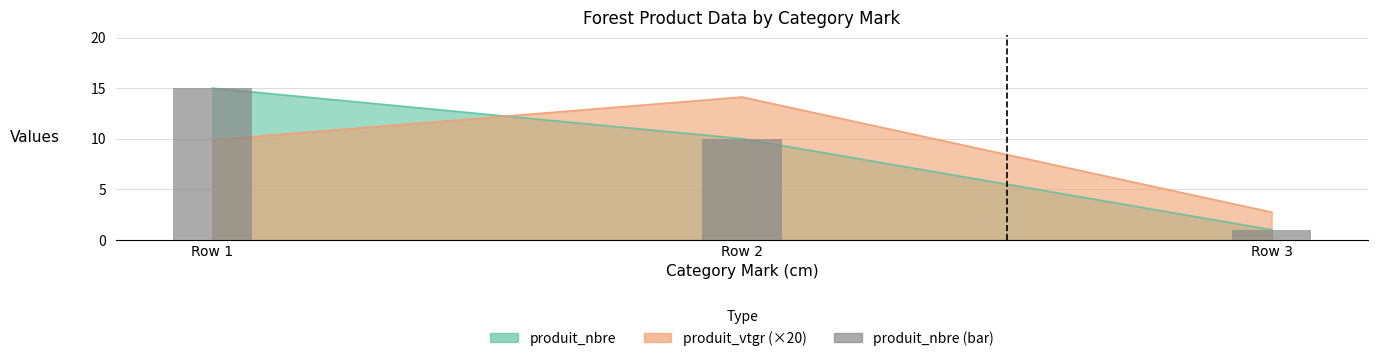

Does the chart contain stacked bars?

No